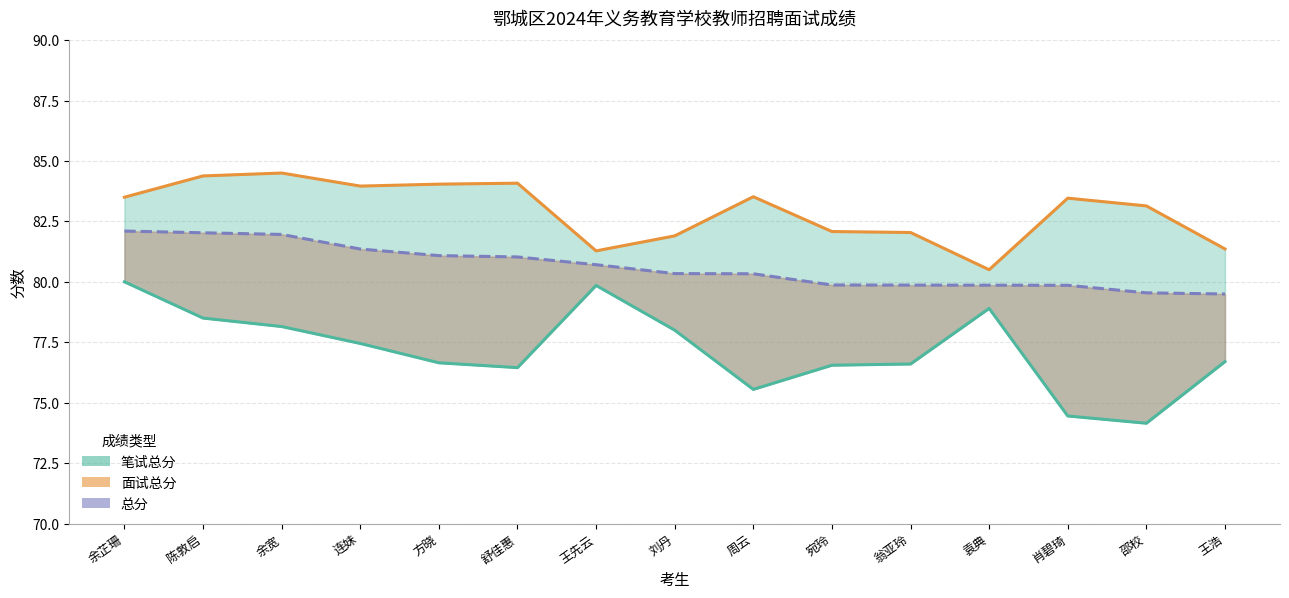

What is the difference between the maximum and minimum values in the 笔试总分 series?

5.8